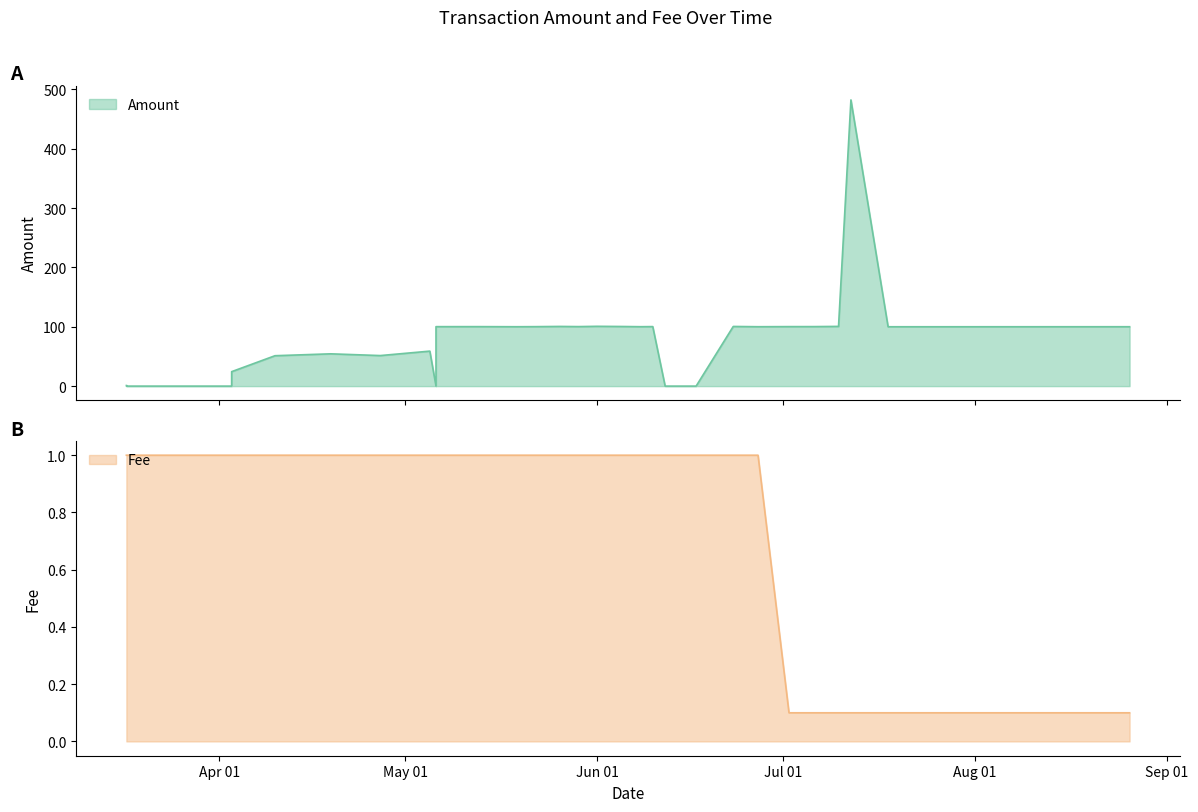

How many lines are shown in the chart?

2